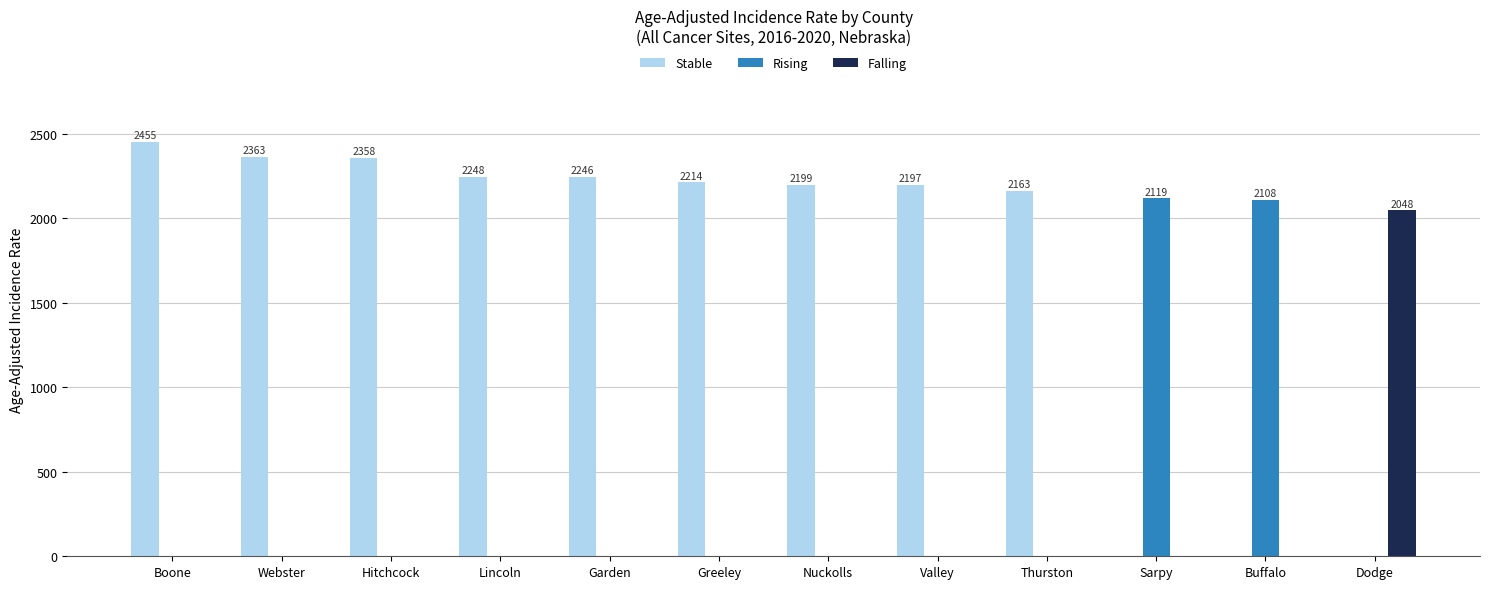

Which label corresponds to the largest value in the chart?

Boone